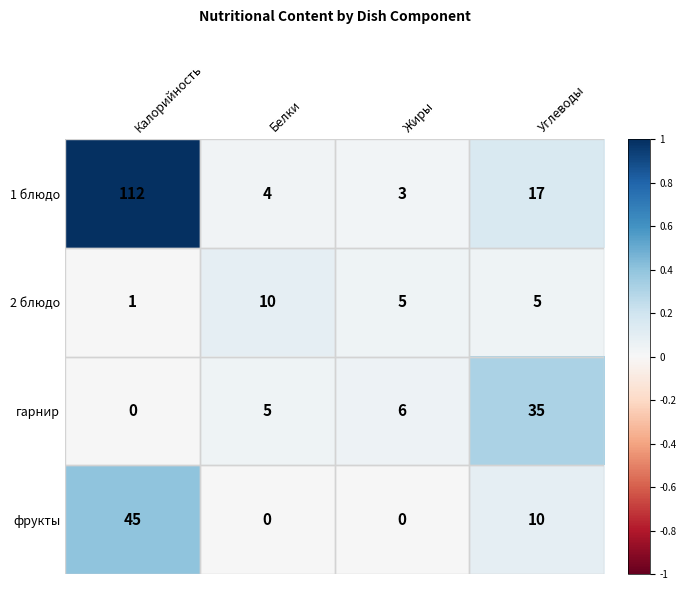

What is the maximum value shown in the chart?

112